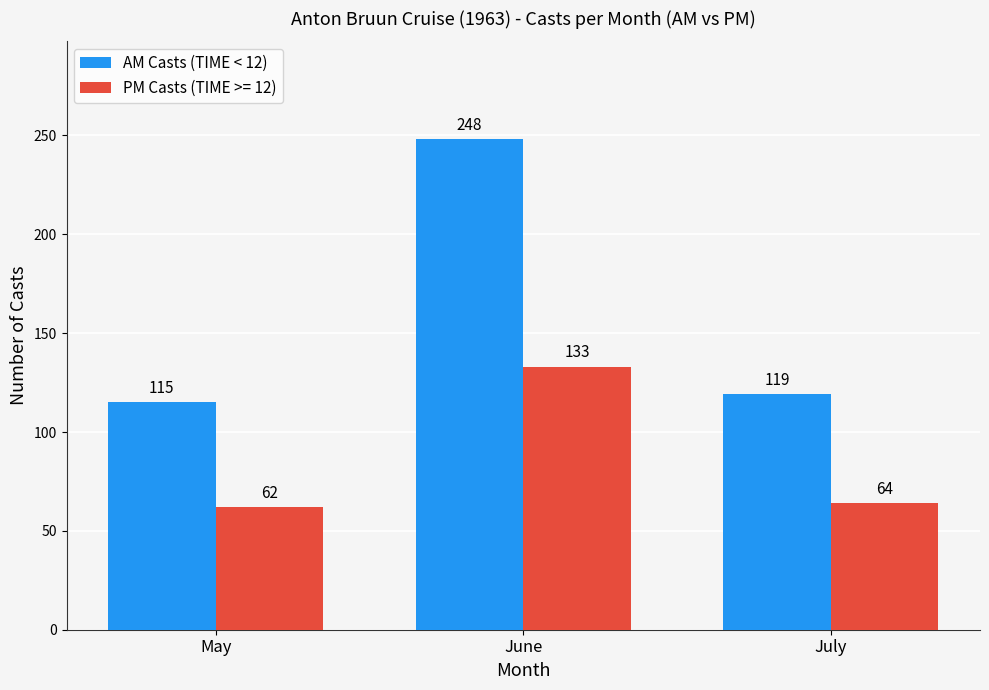

List the series in order of their peak value, highest first.

AM Casts (TIME < 12), PM Casts (TIME >= 12)